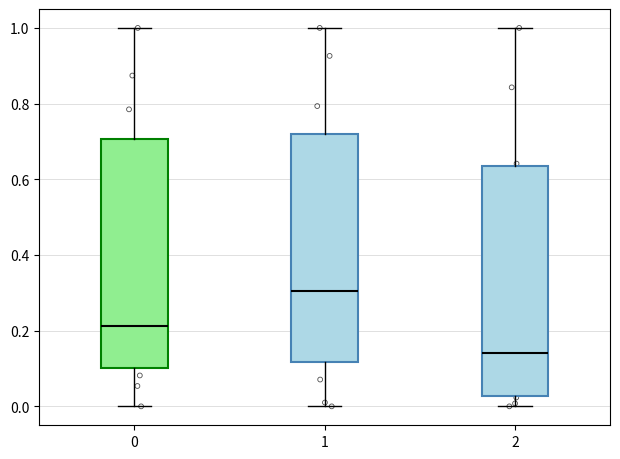

Reading left to right, transcribe this box plot: for each box, give where its median line is, the range the box spans, and where its two whiskers end, as read against the y-axis. The values are not printed on the chart, so give them approximately, as read against the axis.

0: median 0.22, box 0.10 to 0.70, whiskers 0.00 to 1.00
1: median 0.30, box 0.12 to 0.72, whiskers 0.00 to 1.00
2: median 0.14, box 0.02 to 0.64, whiskers 0.00 to 1.00